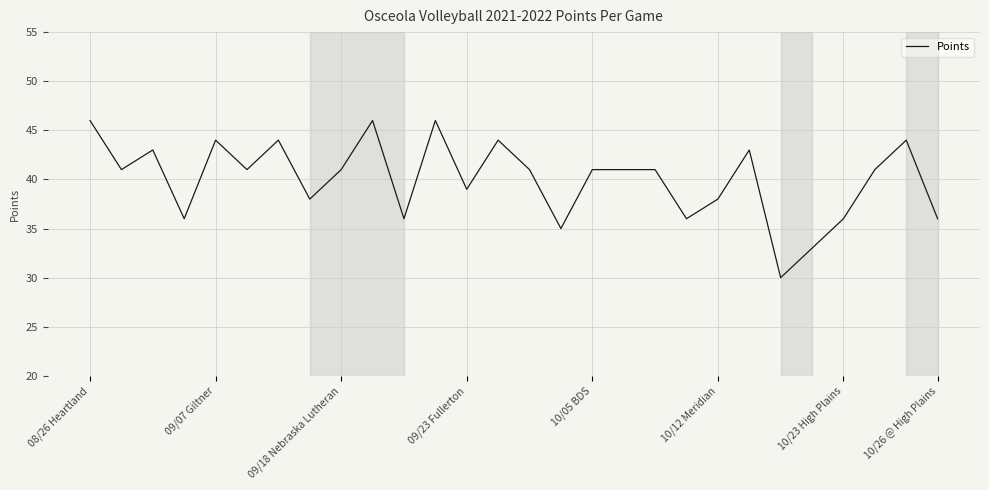

What is the difference between the maximum and minimum values?

16